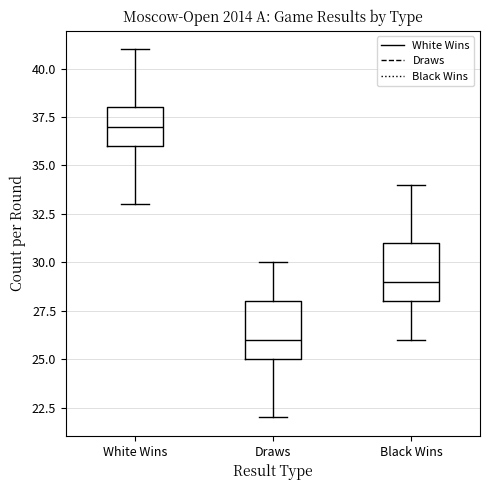

Which box's median line is the lowest?

Draws